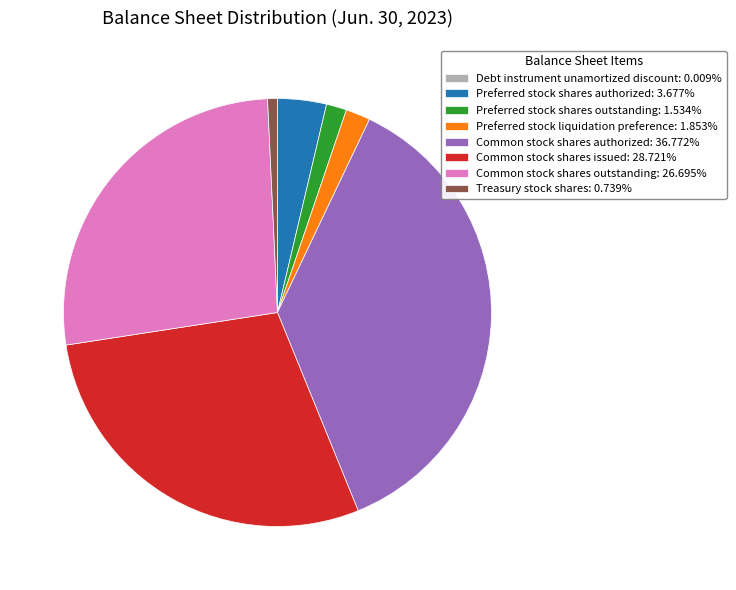

Approximately how many times larger is the value at Preferred stock liquidation preference: 1.853% compared to Preferred stock shares authorized: 3.677%?

0.5